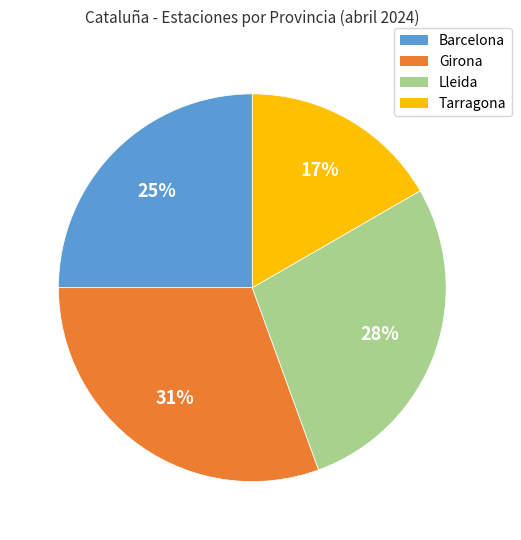

To the nearest percent, what portion does Tarragona represent?

17%